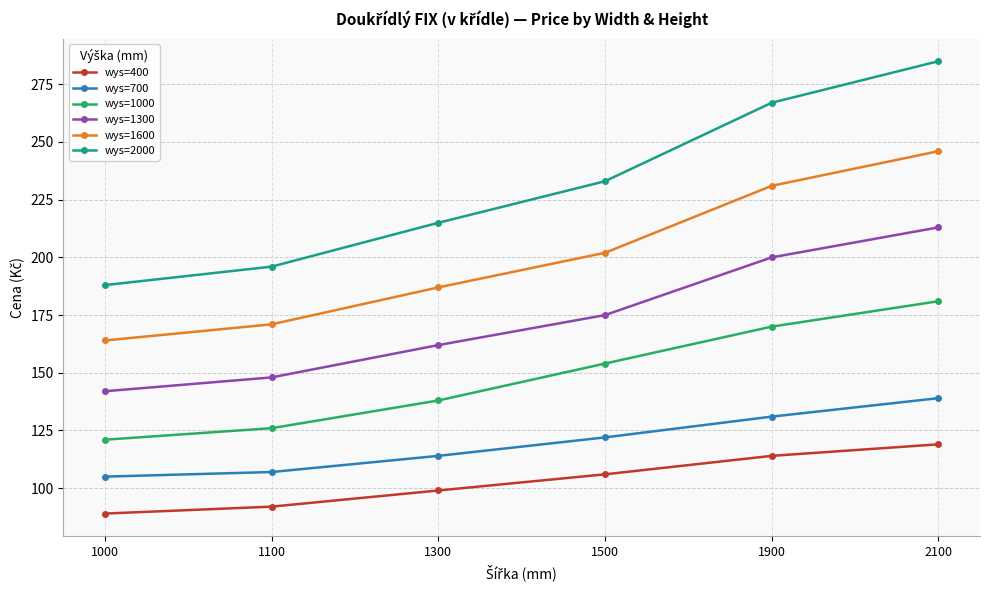

Rank the categories by wys=700 value from lowest to highest.

1000, 1100, 1300, 1500, 1900, 2100